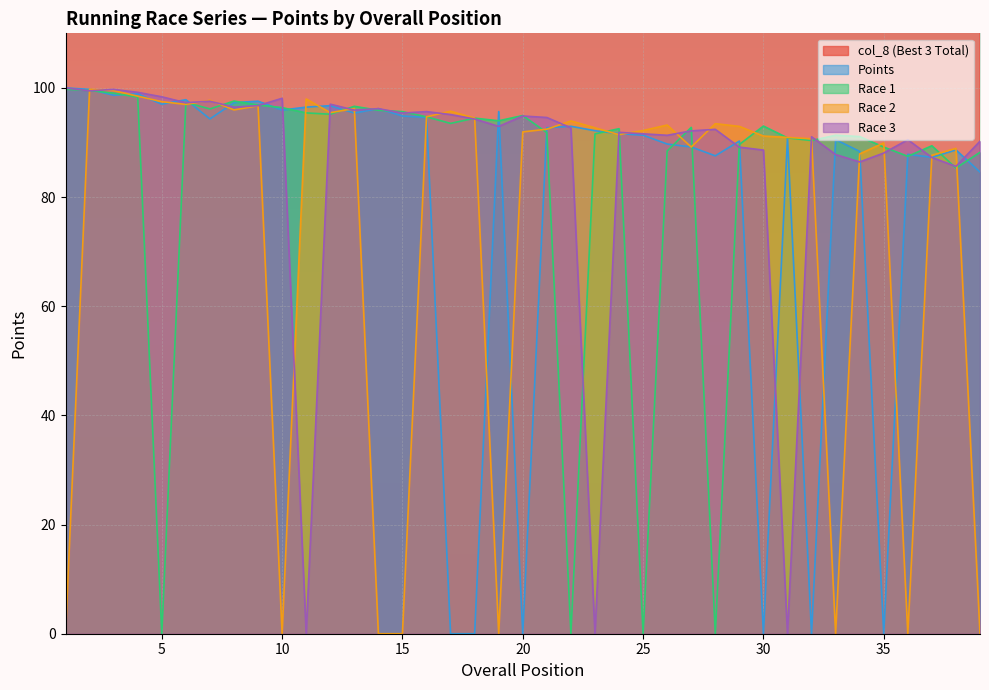

Where is col_8 (Best 3 Total) nearest to the value 281?

20